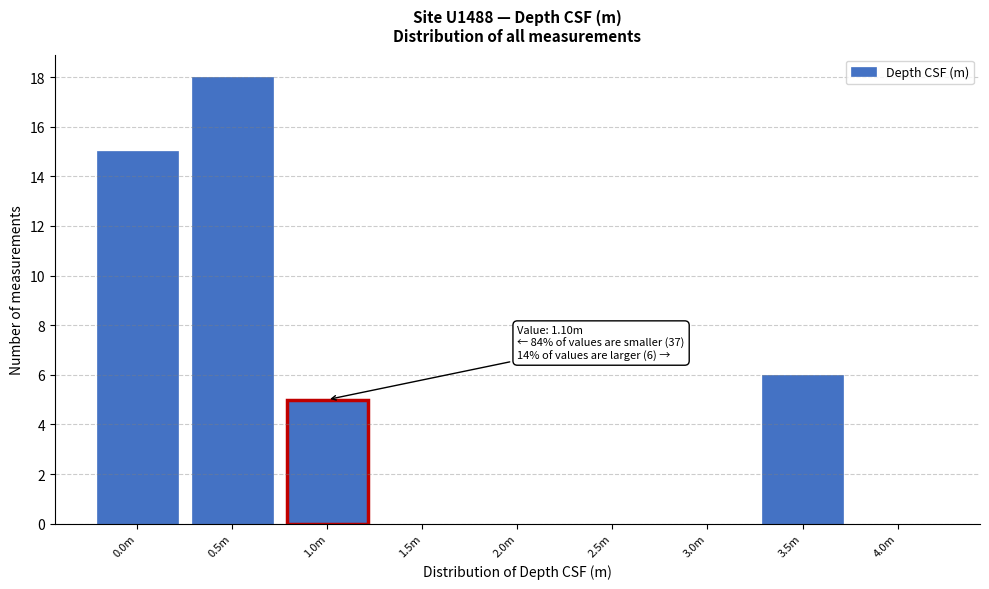

Reading left to right, what are all the values shown in this chart?

0.0m=15	0.5m=18	1.0m=5	1.5m=0	2.0m=0	2.5m=0	3.0m=0	3.5m=6	4.0m=0